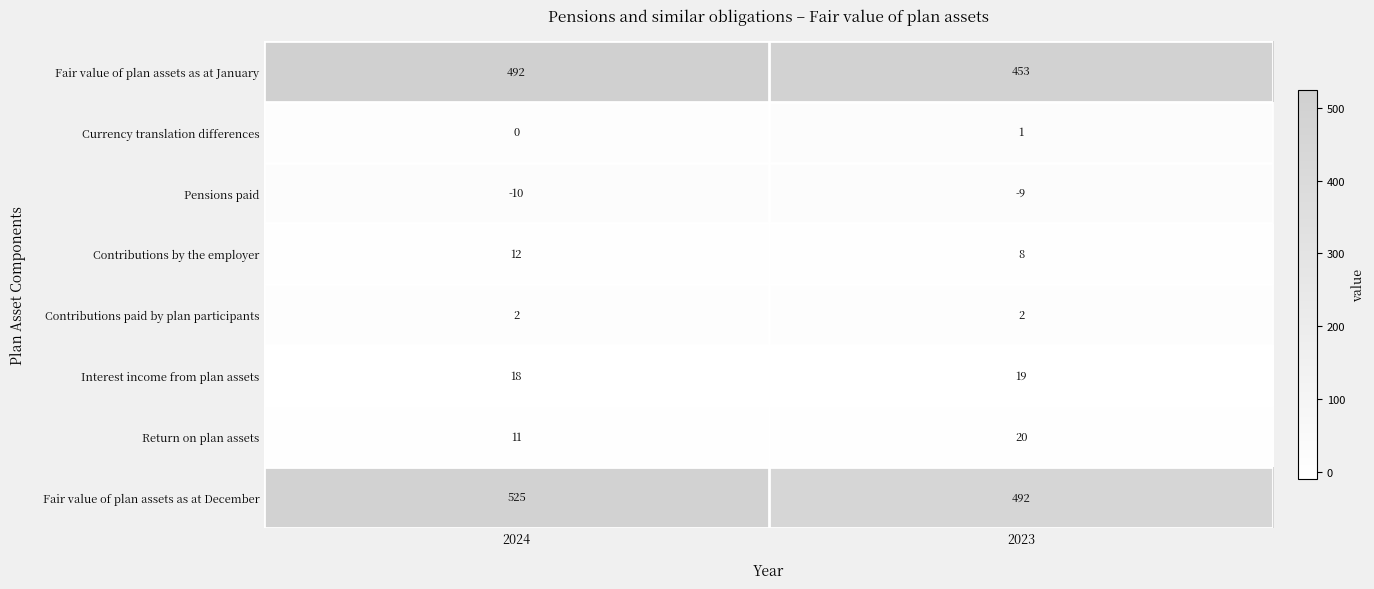

Between 2024 and 2023, which series saw the biggest shift?

Fair value of plan assets as at January